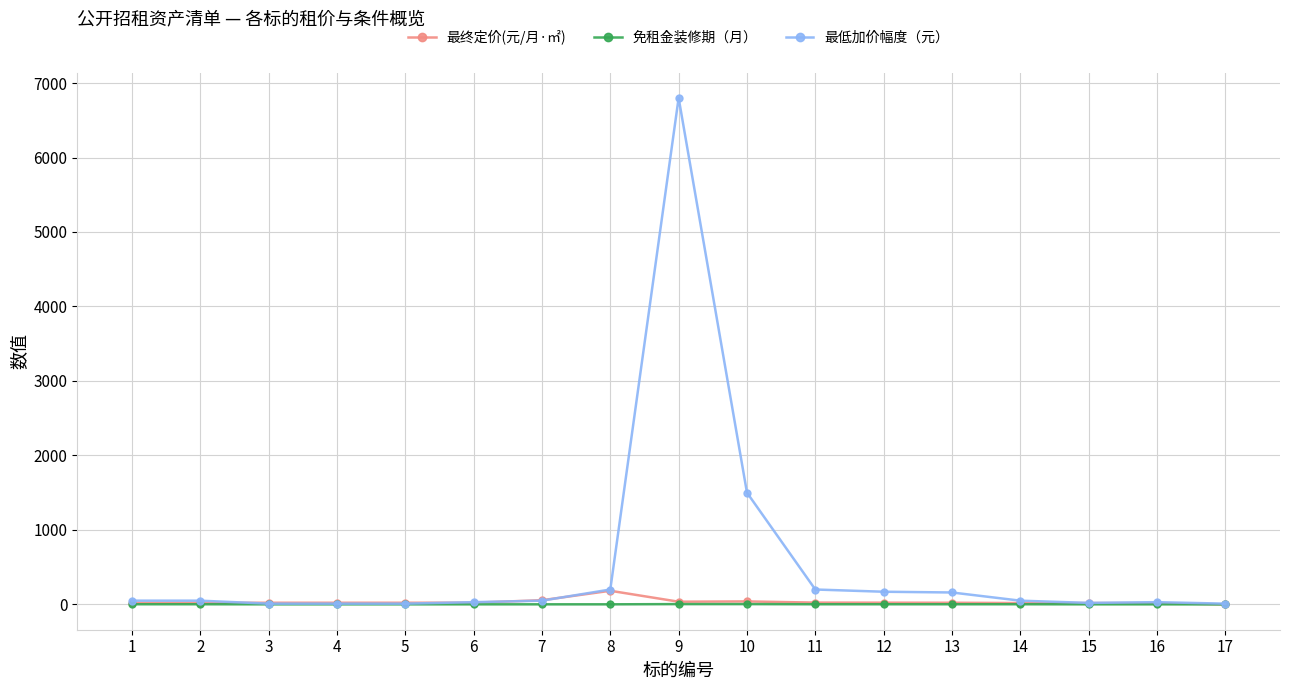

True or false: 最终定价(元/月·㎡) has more than 0 interior local peaks.

True